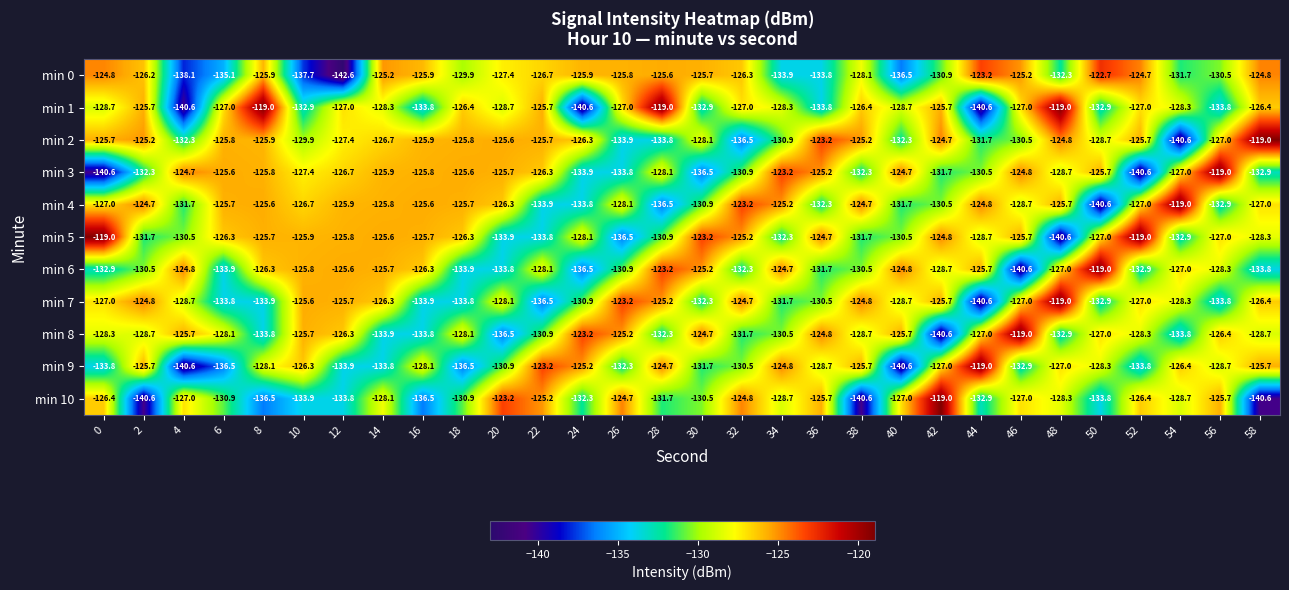

What is the approximate value of min 6 at 58?

-133.8